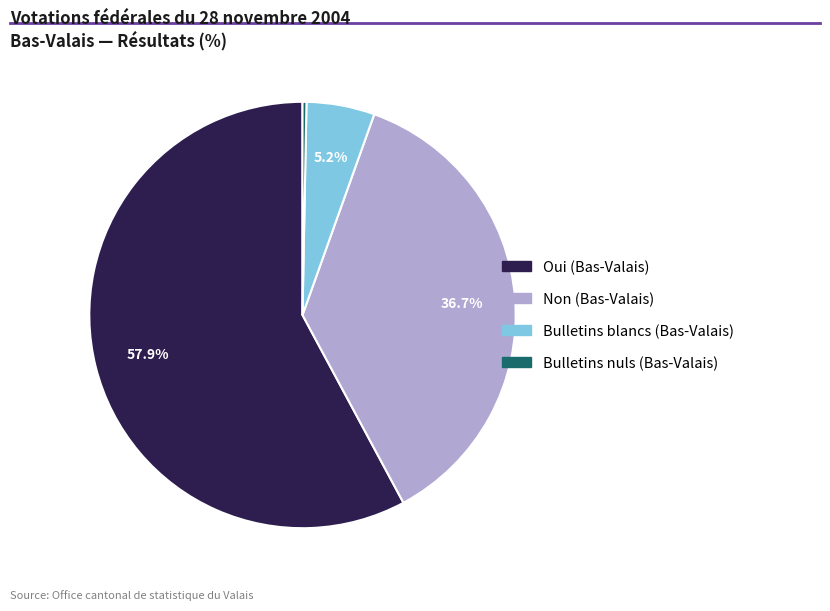

To the nearest percent, what is the difference between the Bulletins nuls (Bas-Valais) and Non (Bas-Valais) slice percentages?

36%